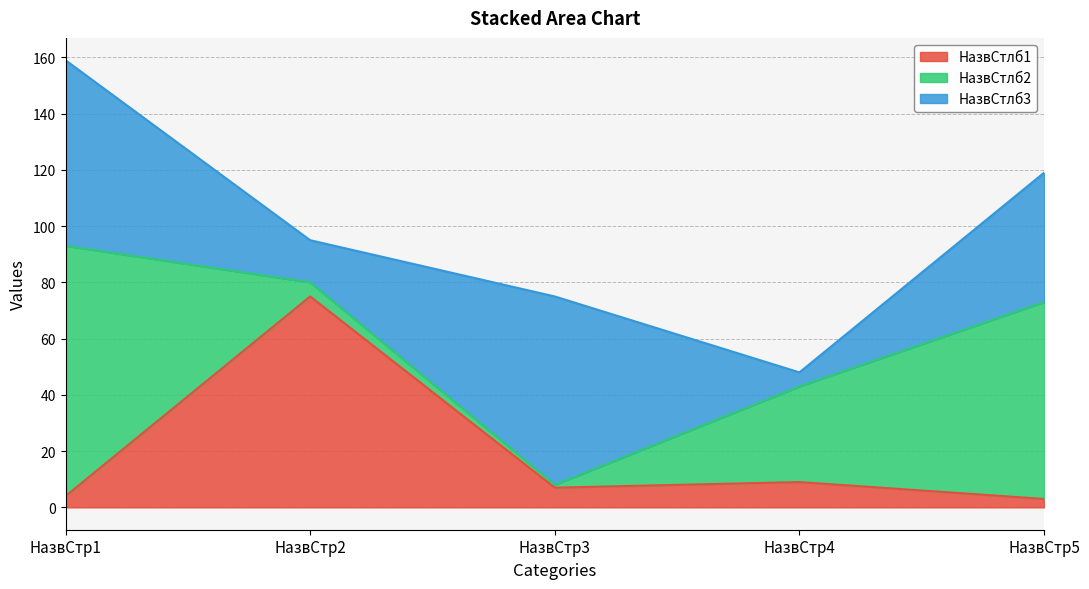

True or false: НазвСтлб3 has more than 1 interior local peaks.

False